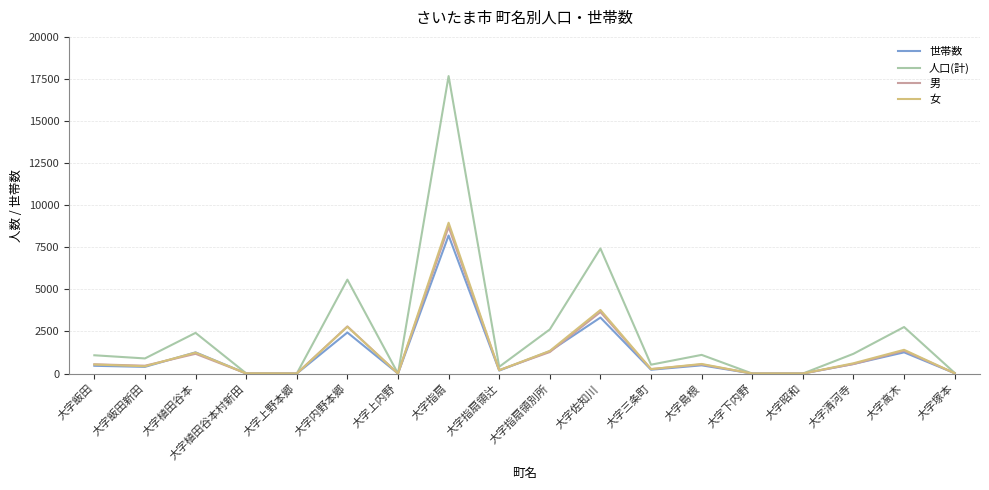

What is the greatest value displayed?

17673